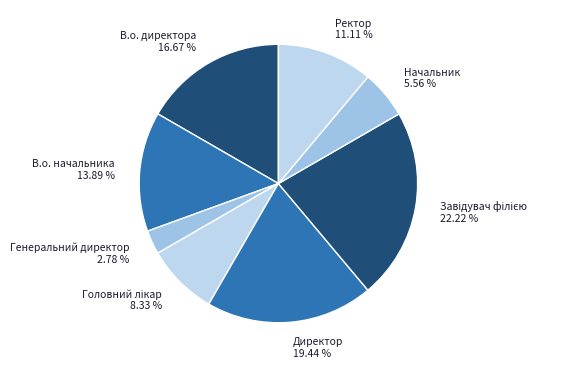

Does any single category account for the majority?

No